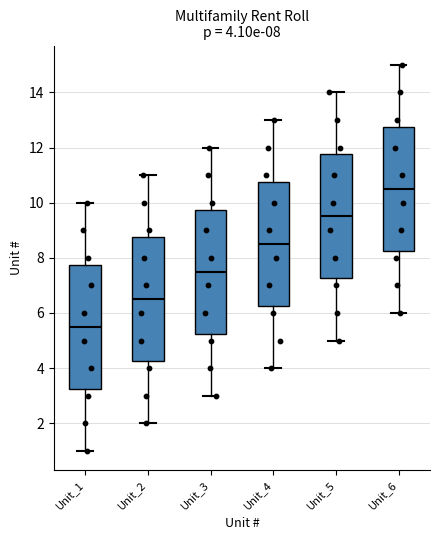

Which box's median line is the lowest?

Unit_1